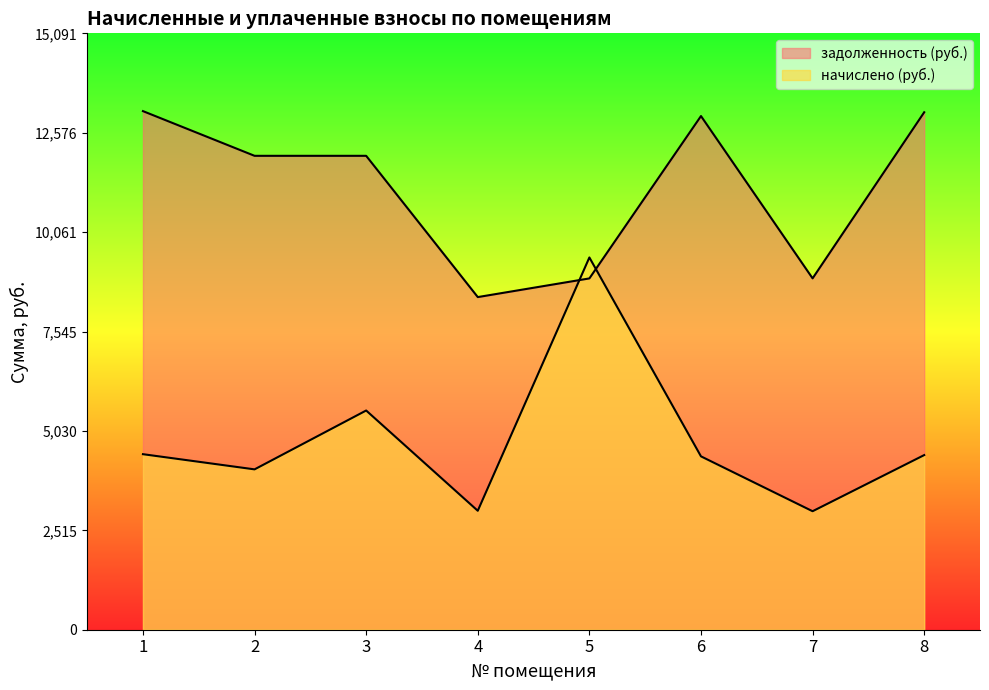

How many lines are shown in the chart?

2